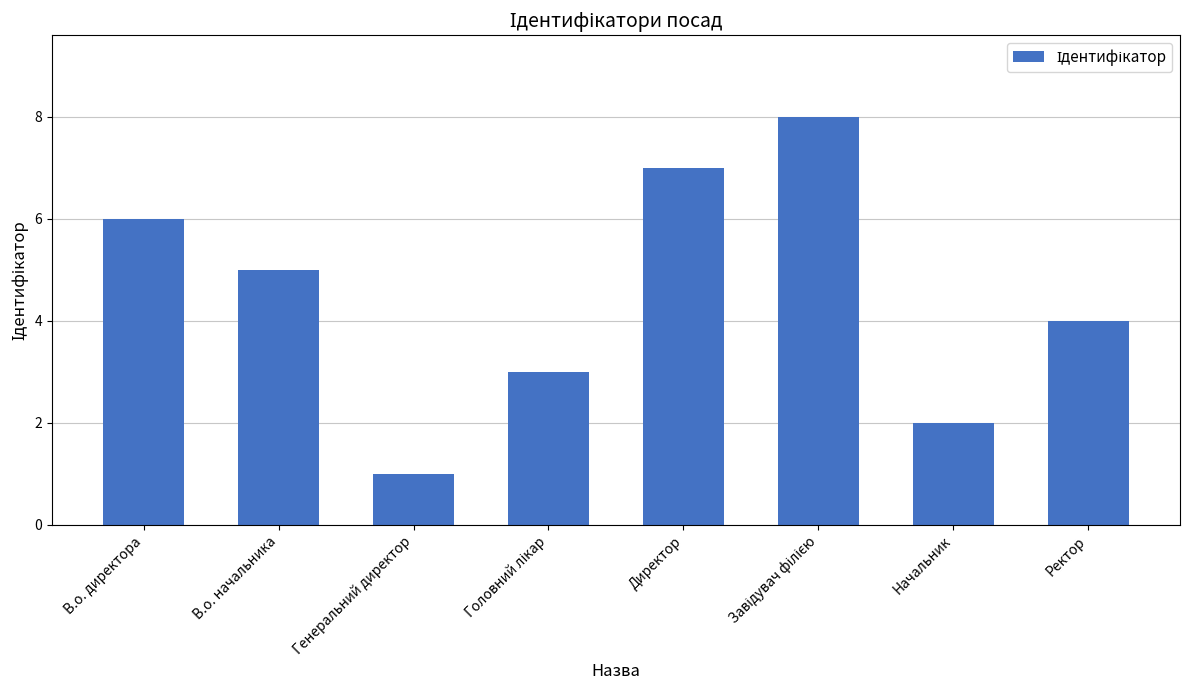

The chart shows a value of 7 at Директор. True or false?

True